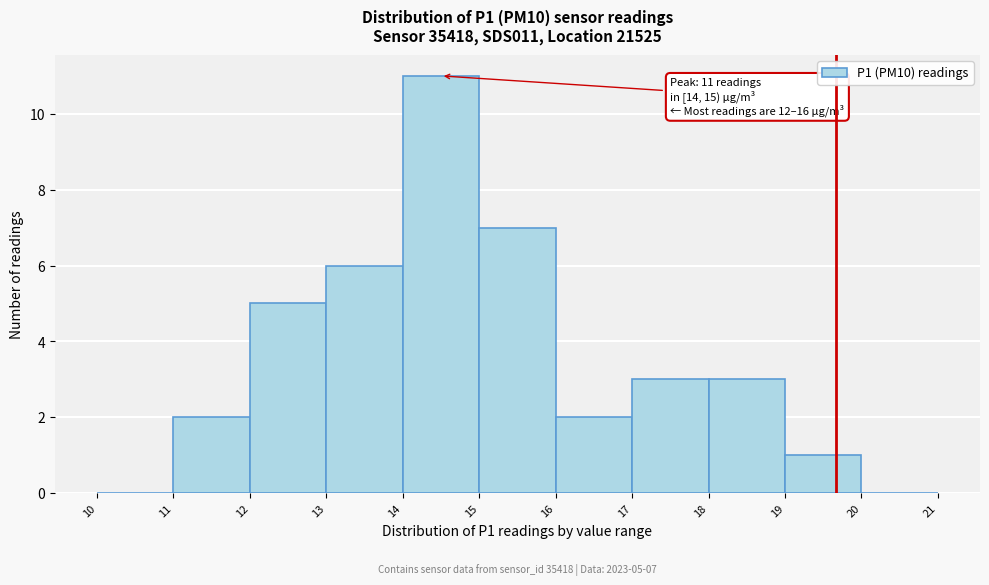

Which range on the x-axis has the tallest bar?

14 to 15